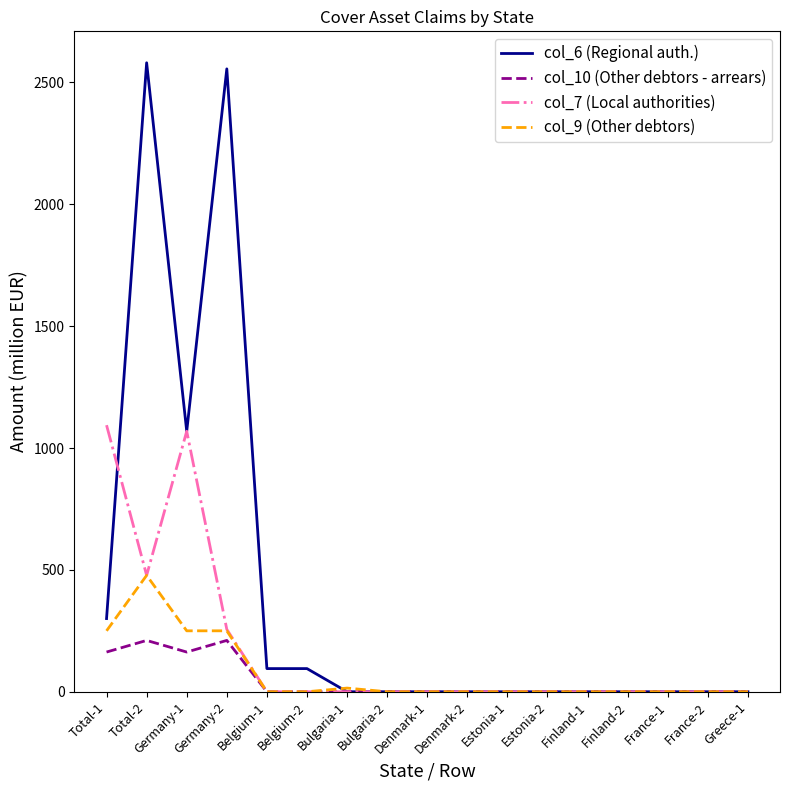

Where is the first local minimum for col_7 (Local authorities)?

Total-2